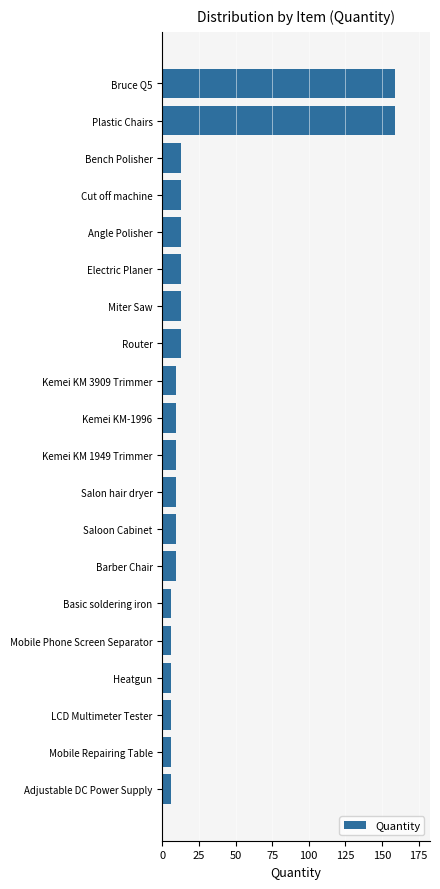

What is the ratio of the value at Mobile Phone Screen Separator to the value at Adjustable DC Power Supply?

1.0